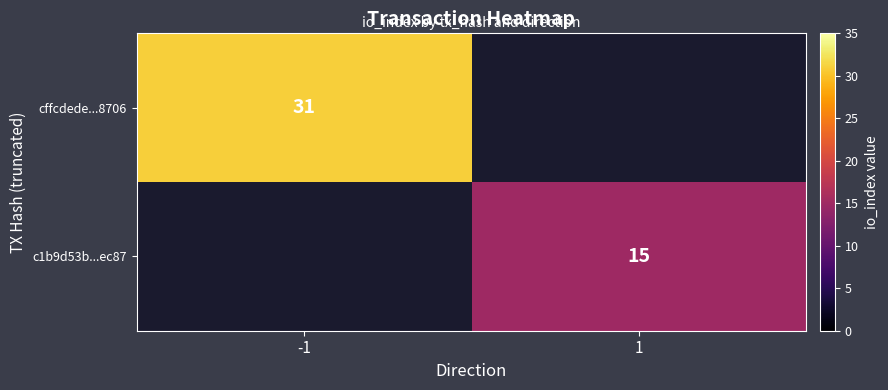

Count the number of data series in this chart.

2